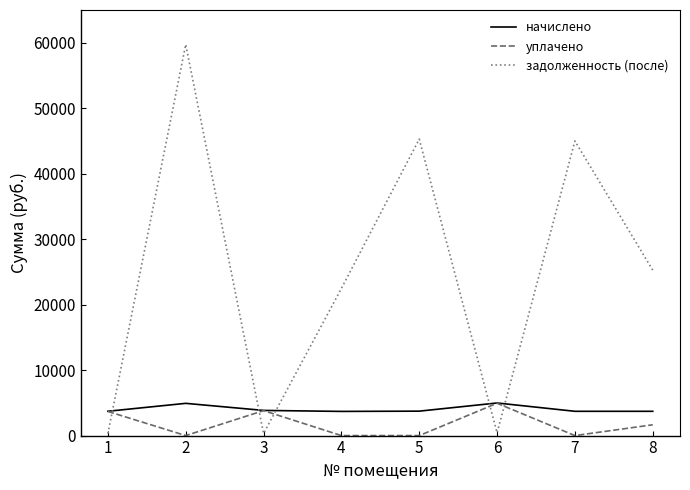

Is it true that начислено equals 3716.3 at 1?

True